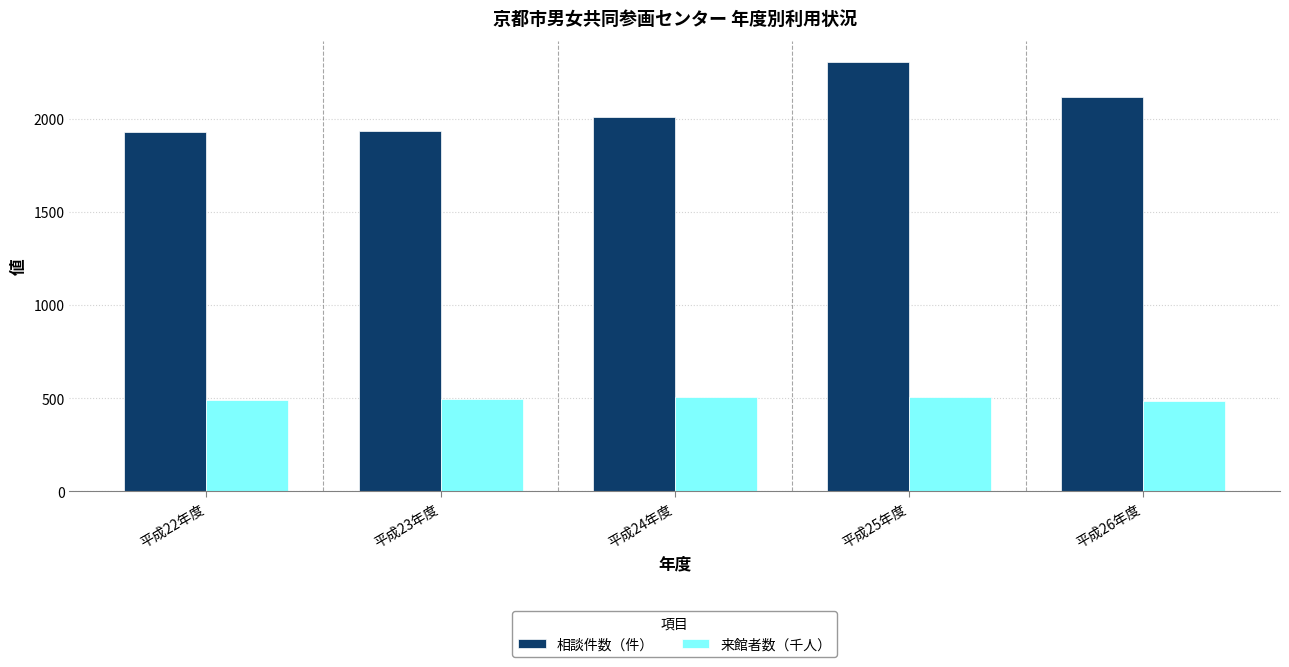

What is the sum of all 来館者数（千人） values?

2483.2